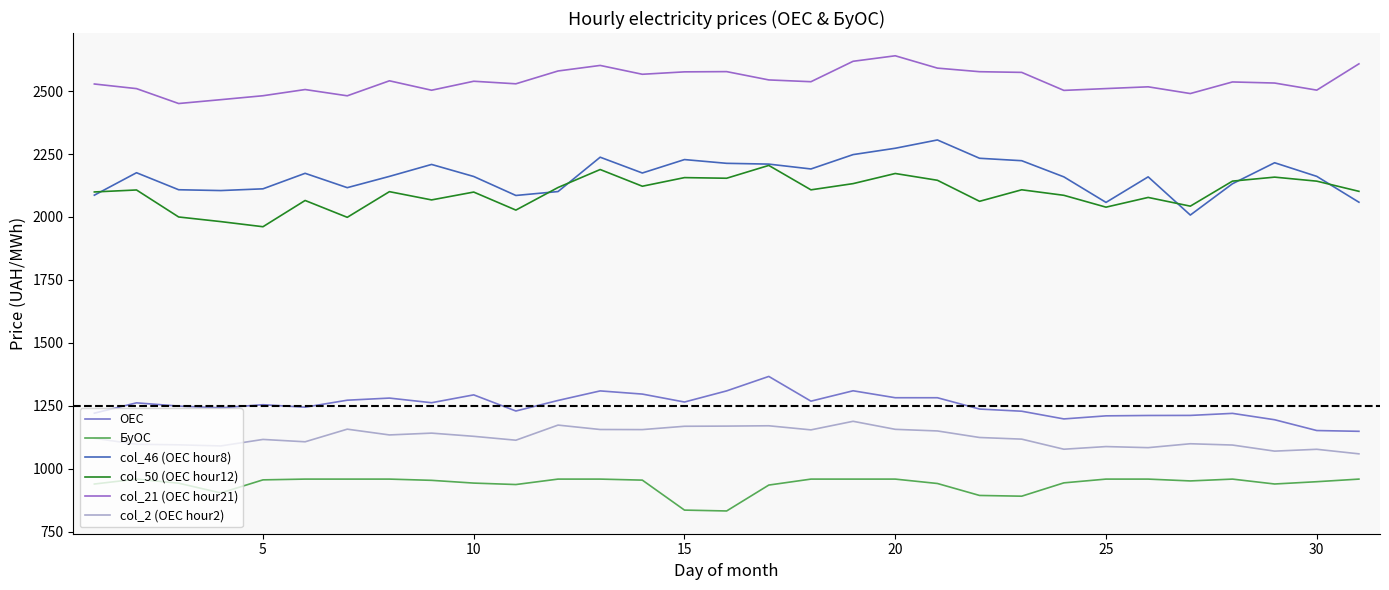

What is the smallest value displayed?

832.6